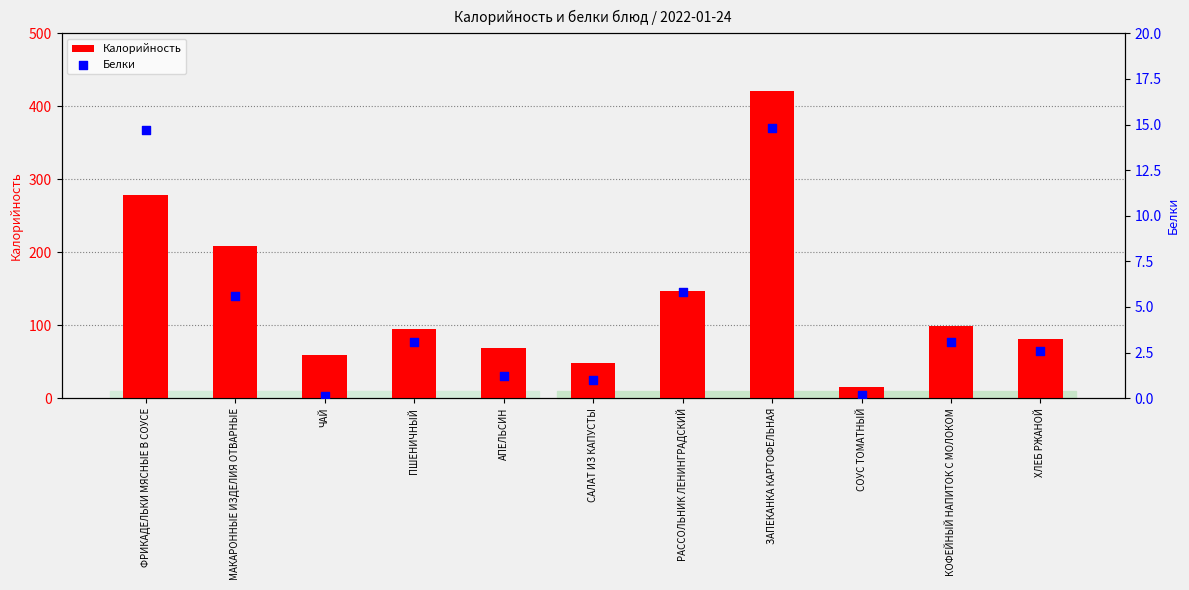

Which series has the largest Y range (max minus min)?

Калорийность